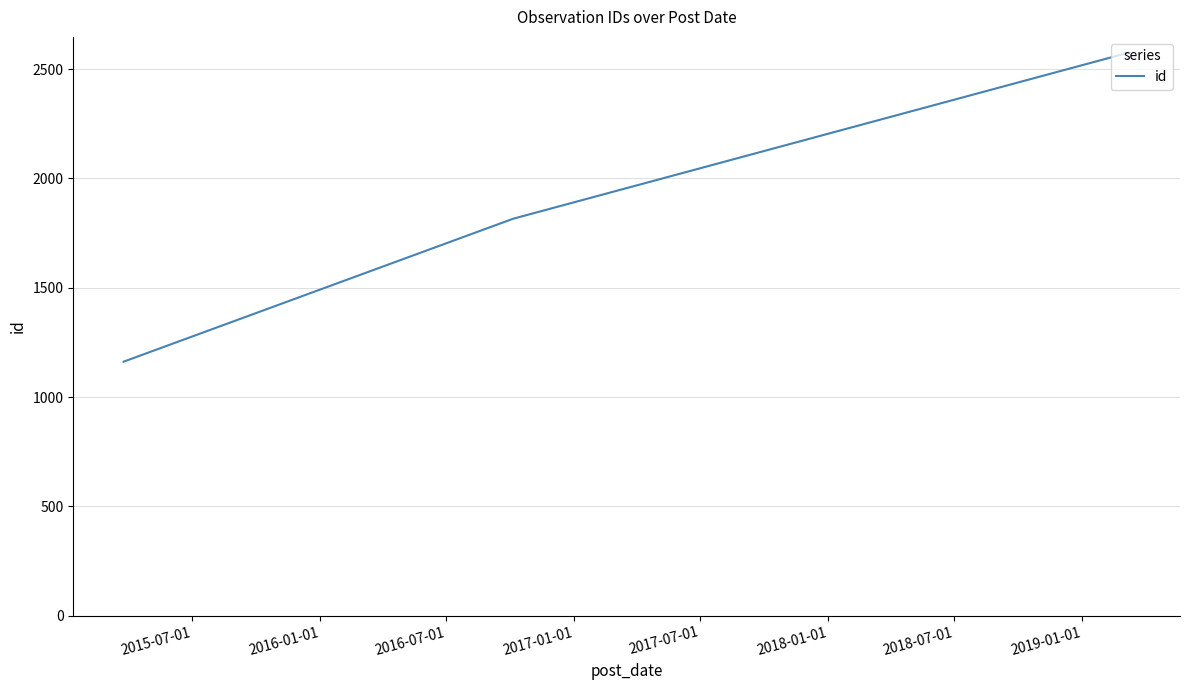

What is the sum of all values?

5555